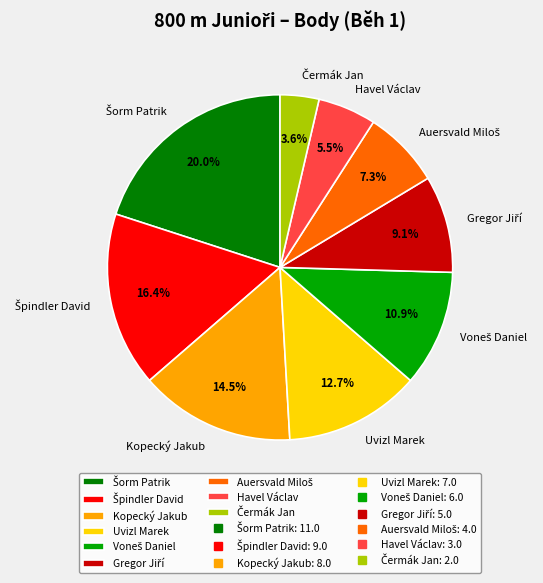

Is there a majority slice in this chart?

No